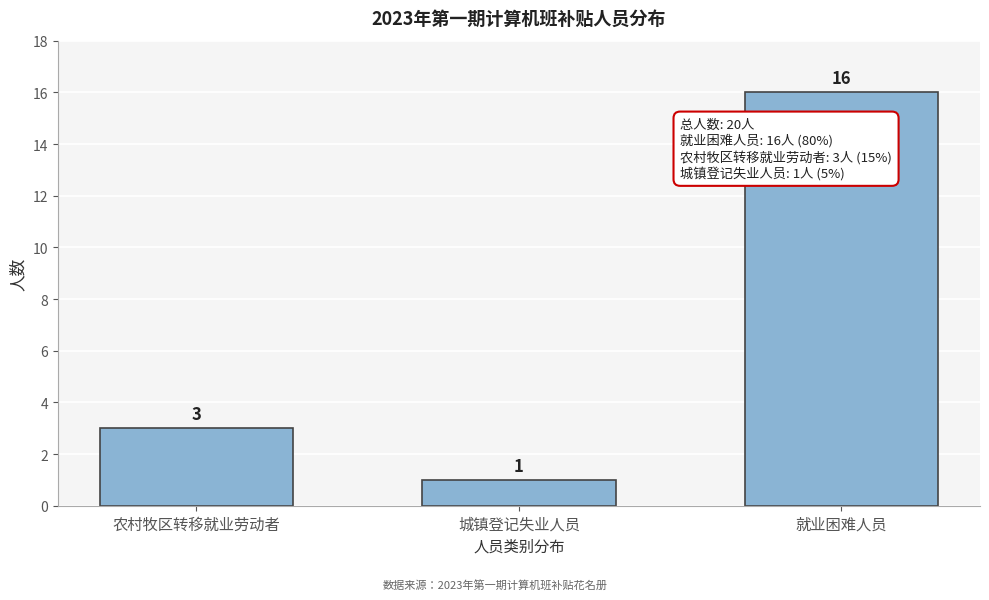

Reading left to right, list all the values displayed in this chart.

3	1	16